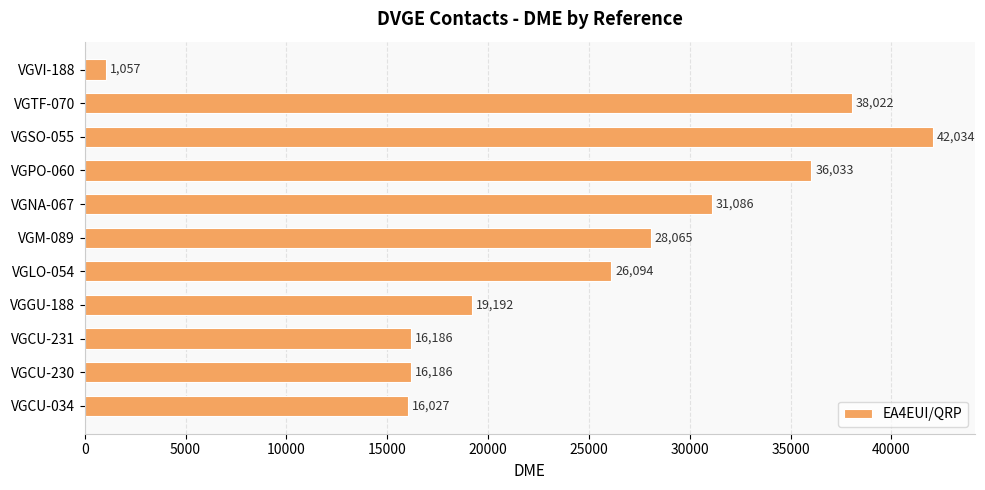

Reading bottom to top, transcribe all the data shown in this chart.

16027	16186	16186	19192	26094	28065	31086	36033	42034	38022	1057